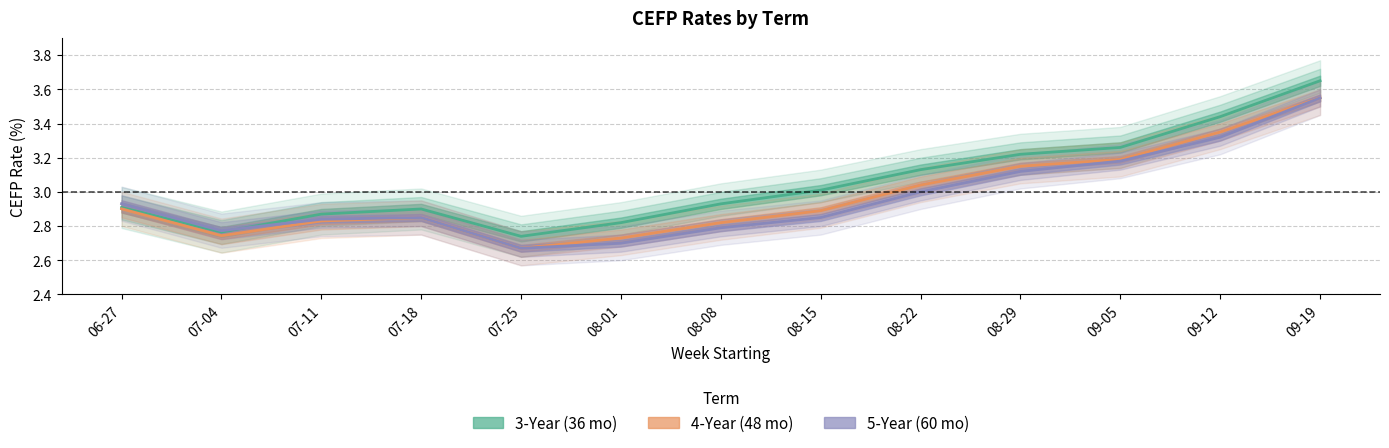

What is the sum of all 3-Year (36 mo) values?

39.6